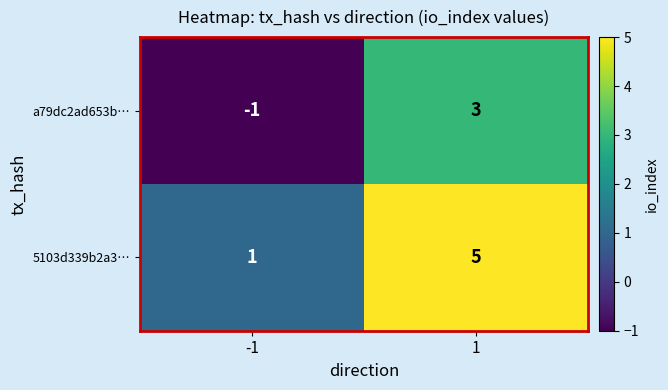

List the series in order of their overall mean, highest first.

5103d339b2a3…, a79dc2ad653b…